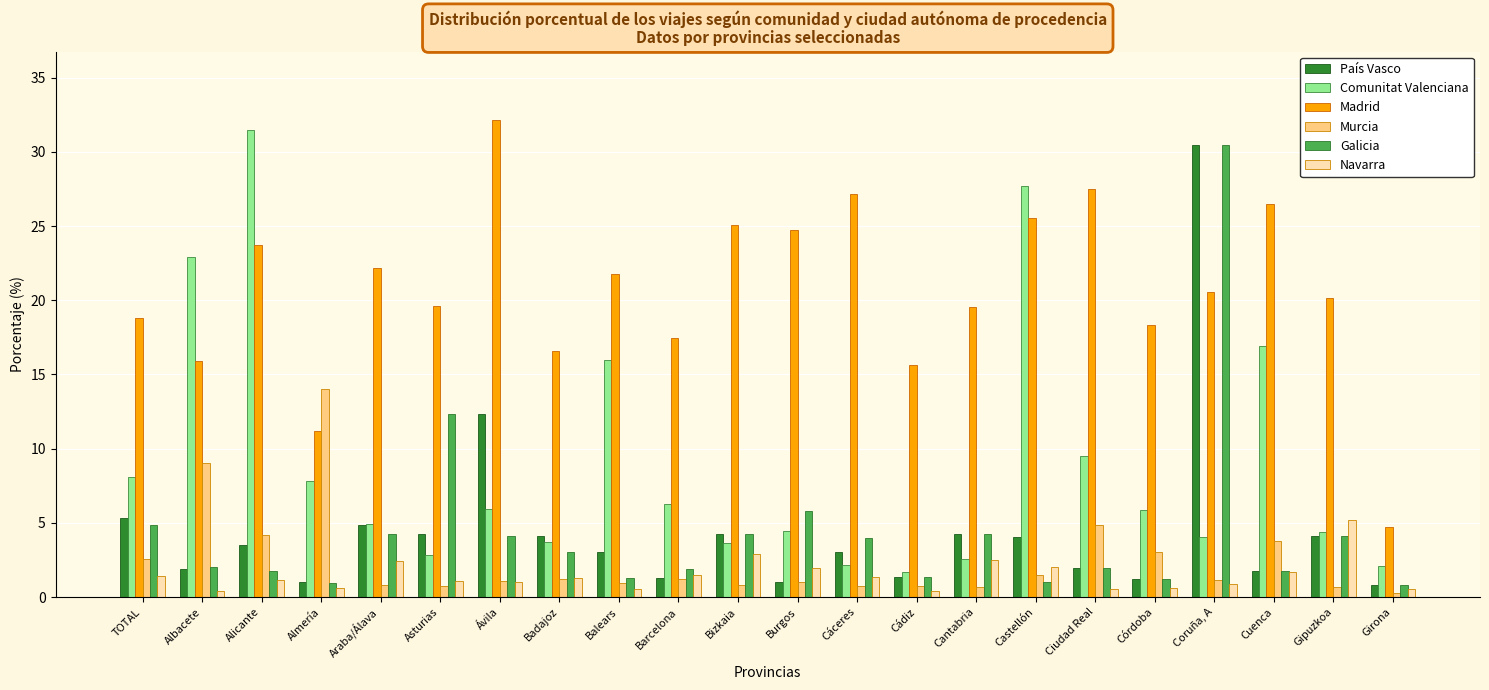

Rank the categories by Madrid value from lowest to highest.

Girona, Almería, Cádiz, Albacete, Badajoz, Barcelona, Córdoba, TOTAL, Cantabria, Asturias, Gipuzkoa, Coruña, A, Balears, Araba/Álava, Alicante, Burgos, Bizkaia, Castellón, Cuenca, Cáceres, Ciudad Real, Ávila